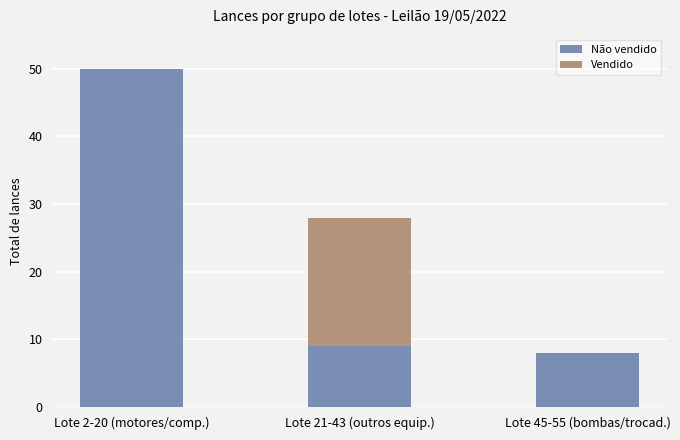

What is the total value across all series at Lote 21-43 (outros equip.)?

28